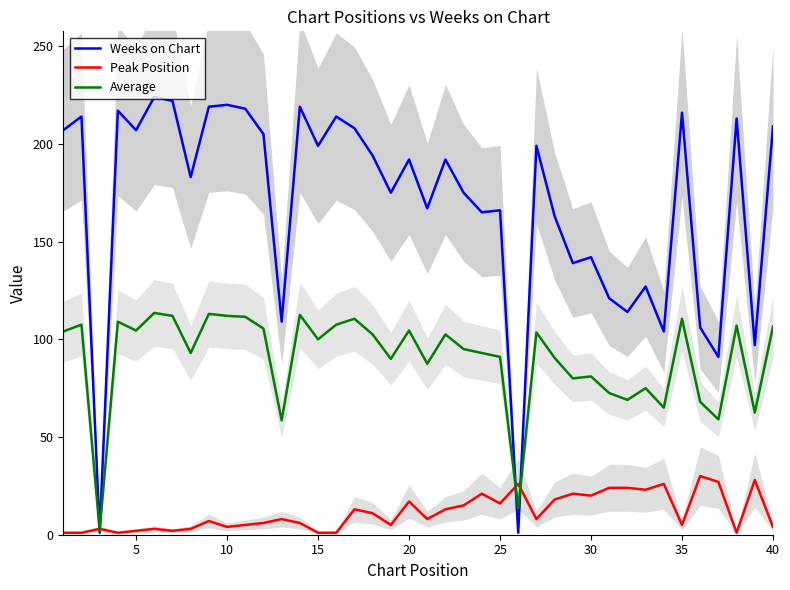

True or false: Weeks on Chart and Peak Position cross at least once.

True